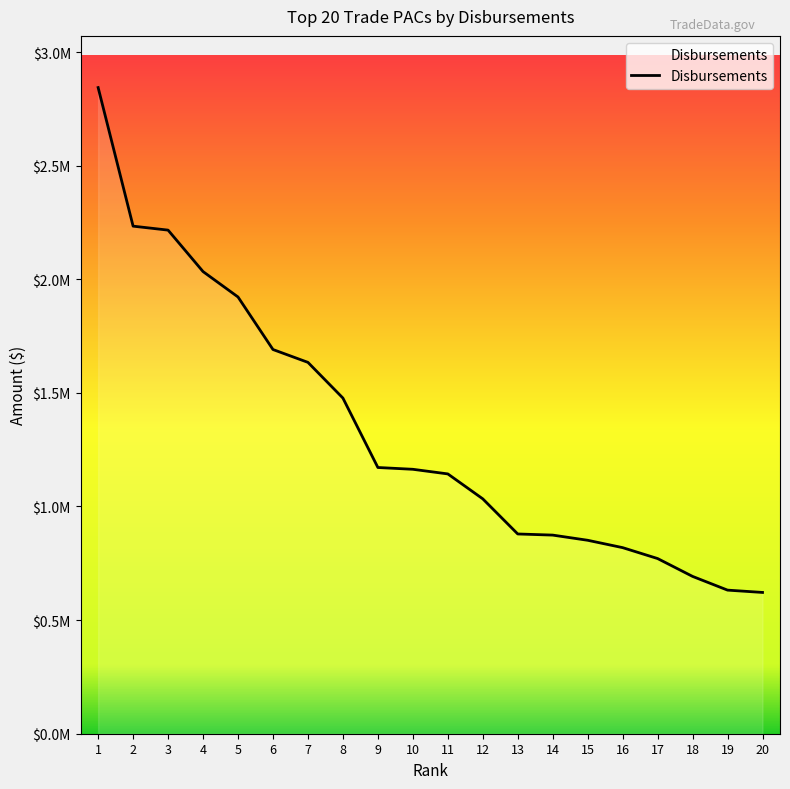

Reading left to right, what are all the values shown in this chart?

2843447.6	2233629.1	2216166.0	2033757.7	1921928.2	1690724.3	1634198.7	1477126.5	1171535.4	1163674.0	1143322.0	1033588.0	879018.1	874071.6	851291.5	818896.5	770866.0	692289.4	631927.5	621731.5